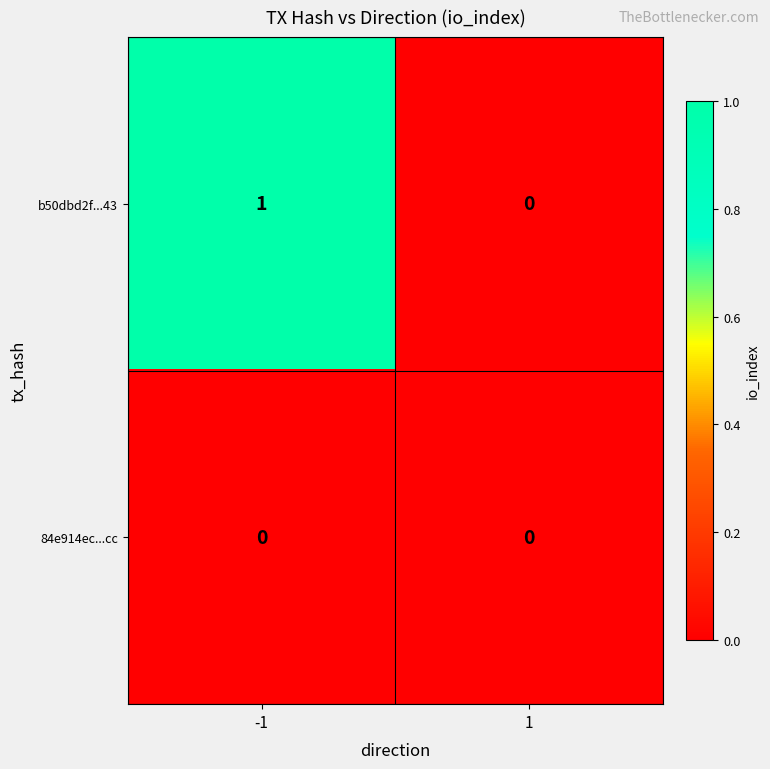

List the series in order of their peak value, lowest first.

84e914ec...cc, b50dbd2f...43